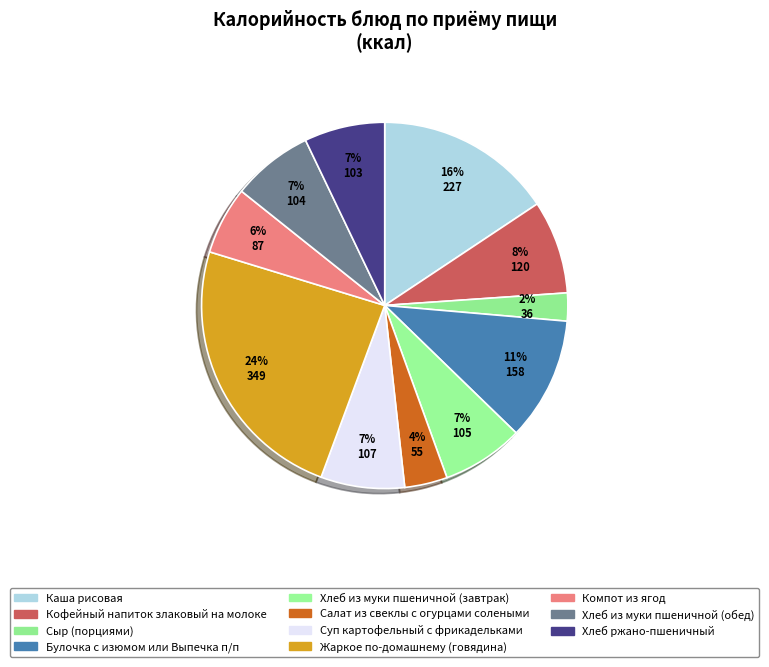

Combined, do Суп картофельный с фрикадельками and Хлеб из муки пшеничной (завтрак) account for over 50%?

No